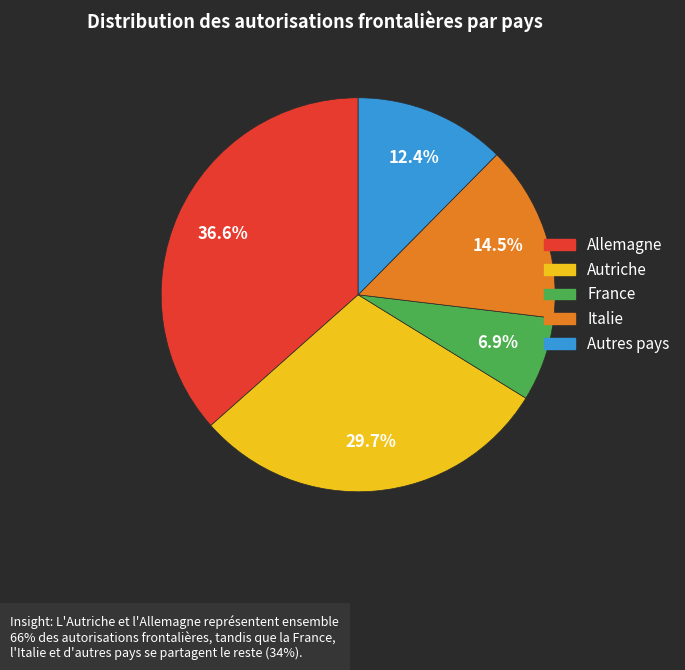

What portion of the pie excludes Italie?

85.5%